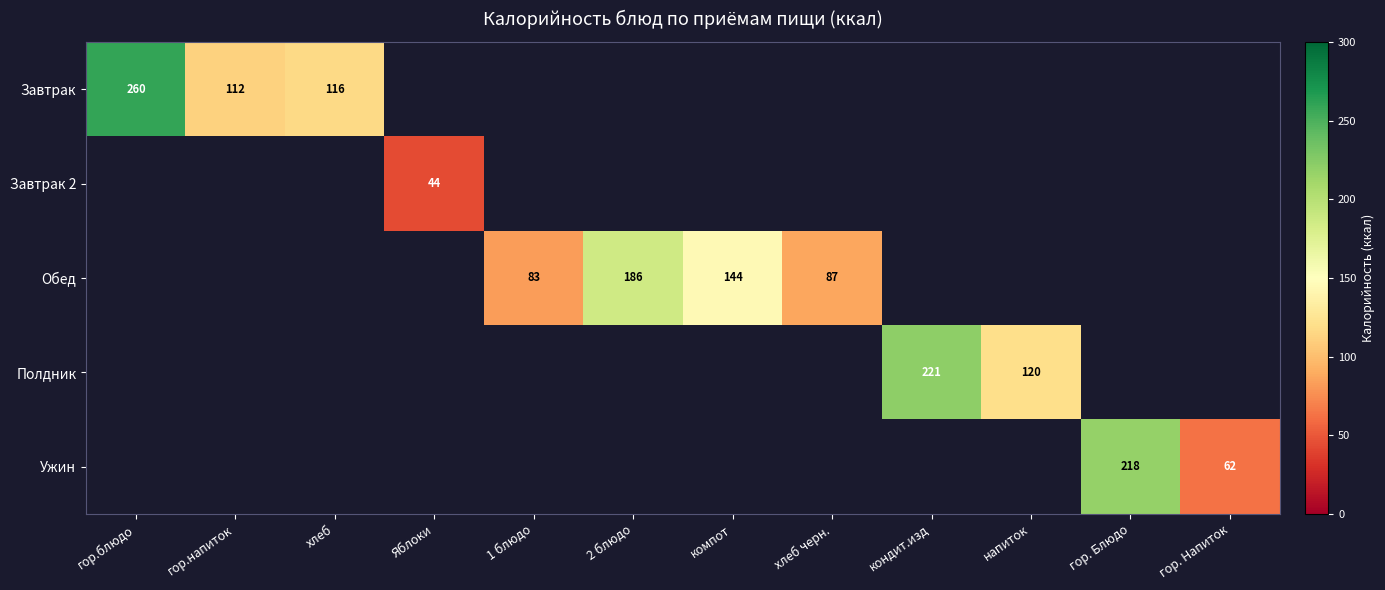

The Обед series shows 87 at хлеб черн.. True or false?

True